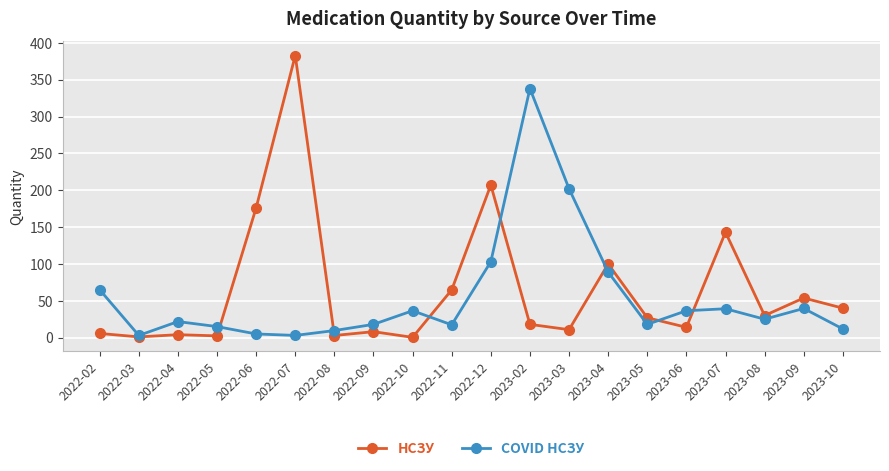

True or false: НСЗУ has a value of 8.1 at 2022-09.

True